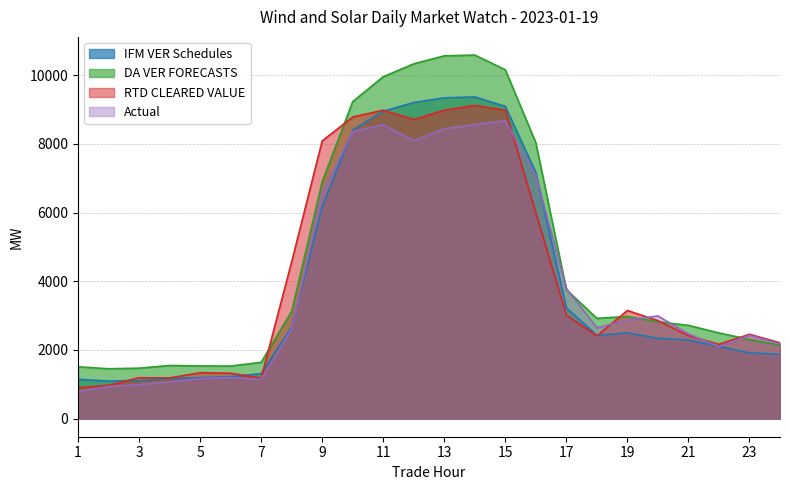

What is the greatest value displayed?

10585.8